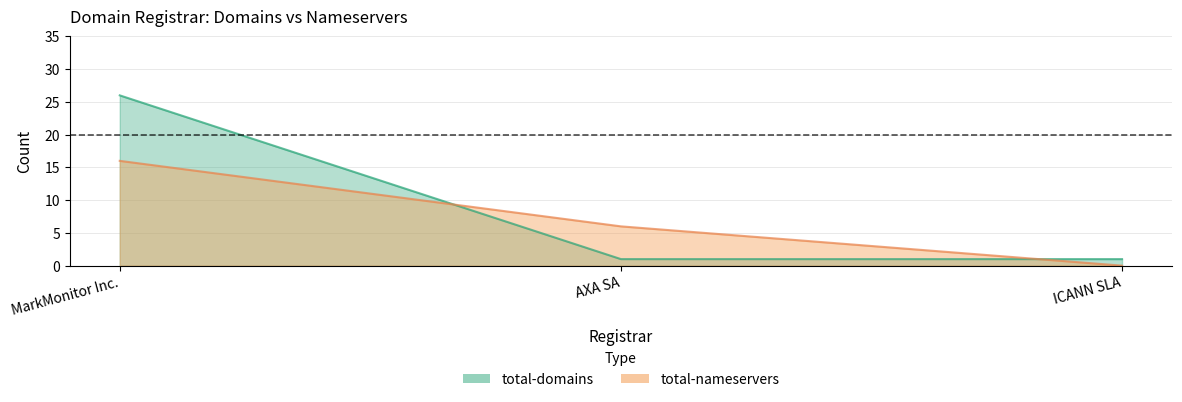

At which label does total-nameservers reach its minimum?

ICANN SLA